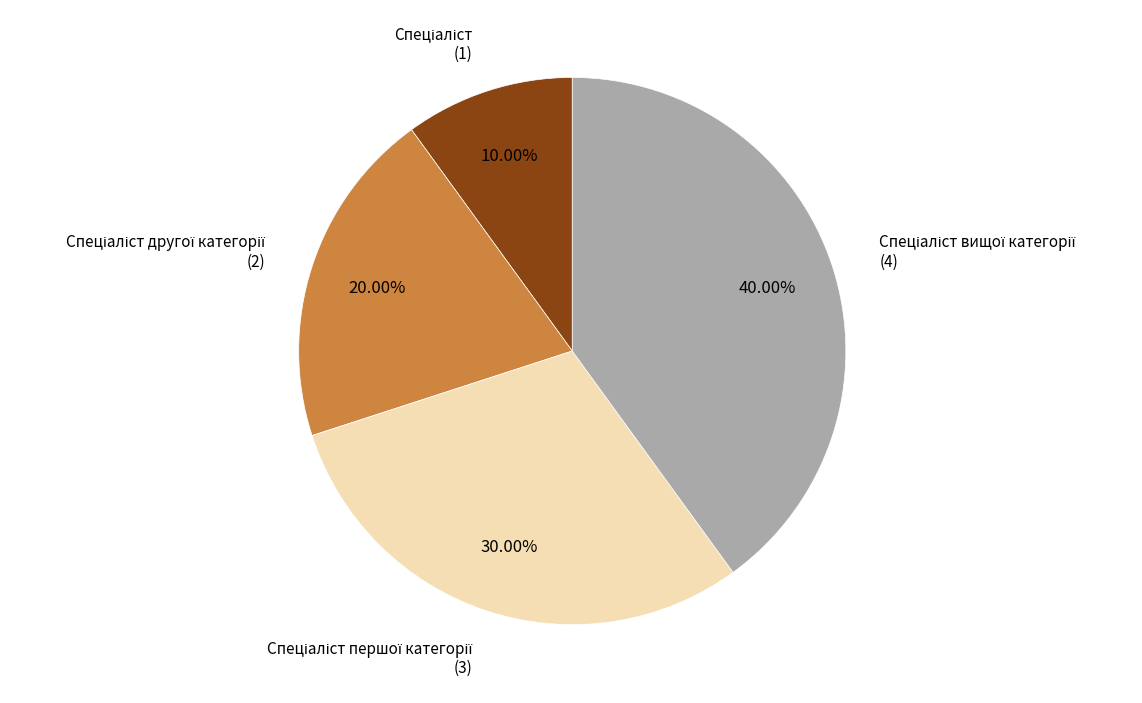

Is there a majority slice in this chart?

No